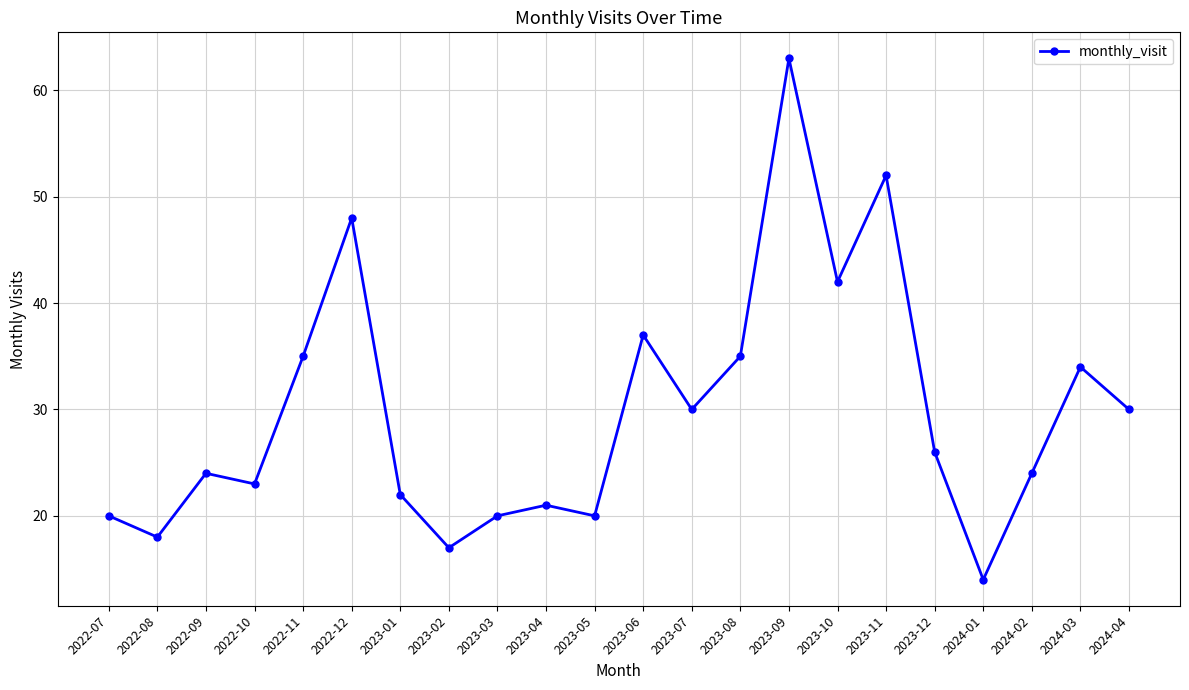

How many interior local valleys (lower than both neighbors) does the data have?

7